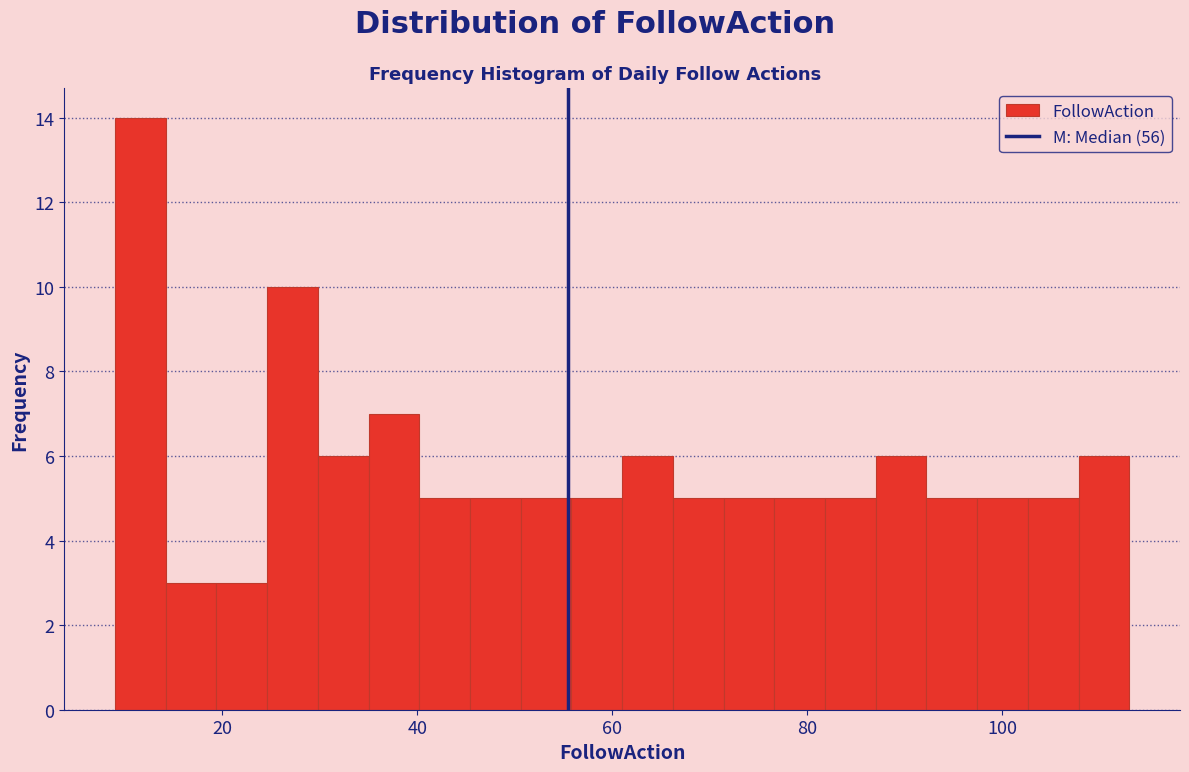

Read against the x-axis, roughly where is the centre of the tallest bar?

12